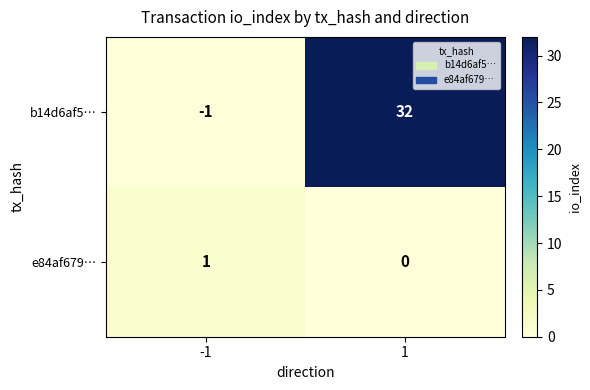

At -1, list the series in order from smallest to largest.

b14d6af5…, e84af679…